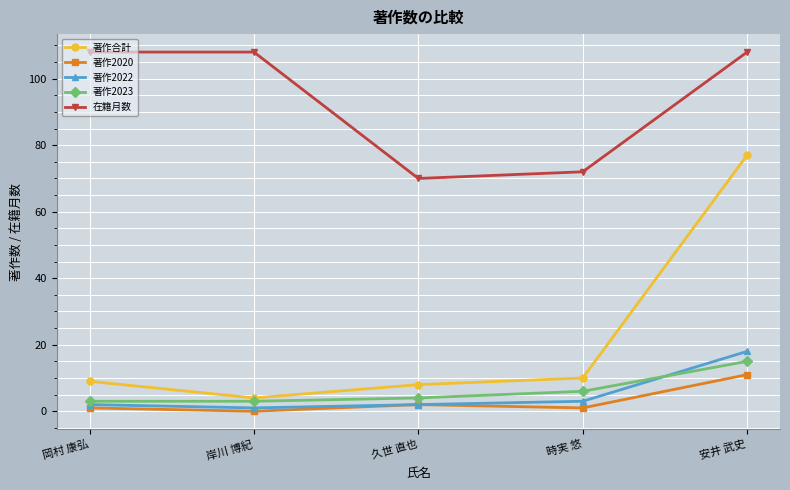

Reading left to right, extract all data points from this chart.

著作合計: 岡村 康弘=9	岸川 博紀=4	久世 直也=8	時実 悠=10	安井 武史=77
著作2020: 岡村 康弘=1	岸川 博紀=0	久世 直也=2	時実 悠=1	安井 武史=11
著作2022: 岡村 康弘=2	岸川 博紀=1	久世 直也=2	時実 悠=3	安井 武史=18
著作2023: 岡村 康弘=3	岸川 博紀=3	久世 直也=4	時実 悠=6	安井 武史=15
在籍月数: 岡村 康弘=108	岸川 博紀=108	久世 直也=70	時実 悠=72	安井 武史=108